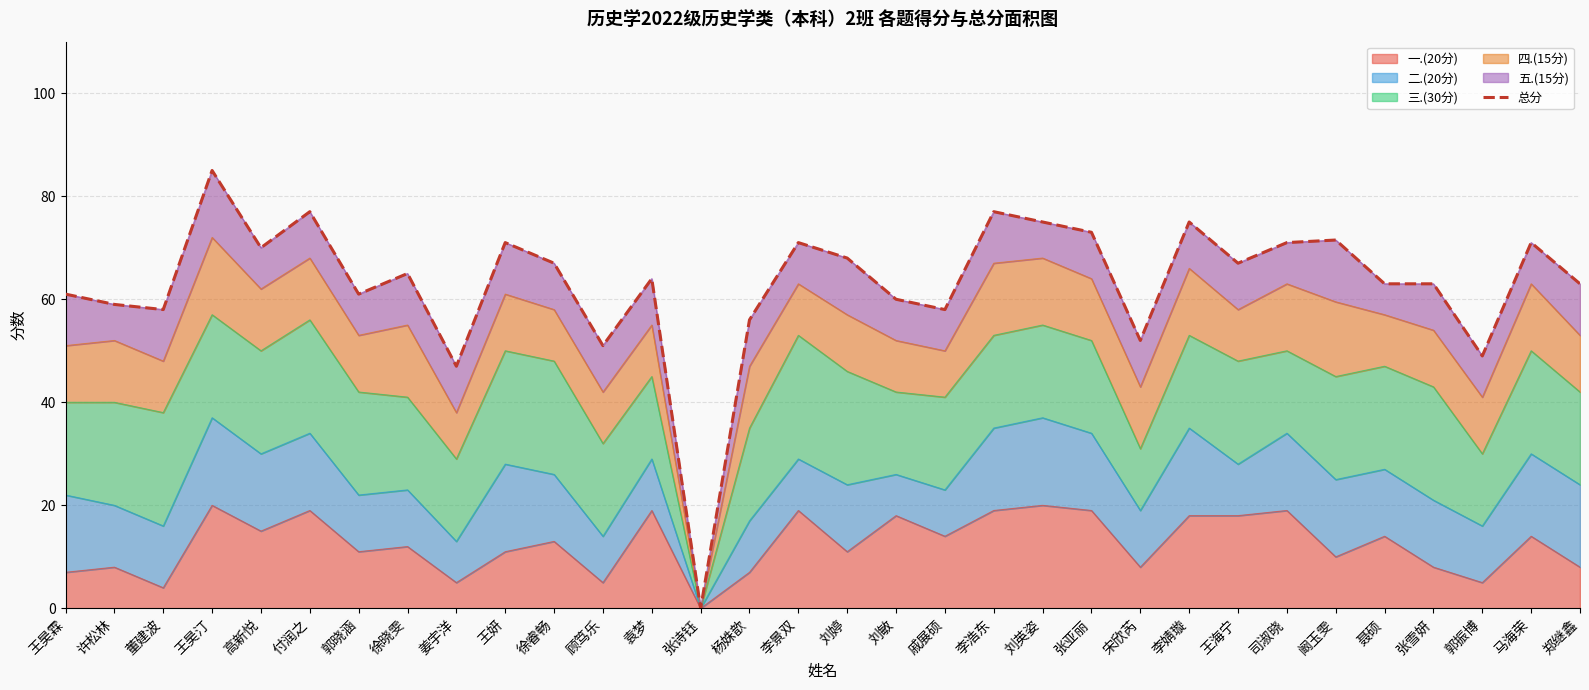

Which has a higher value, 刘婷 or 李婧璇?

李婧璇